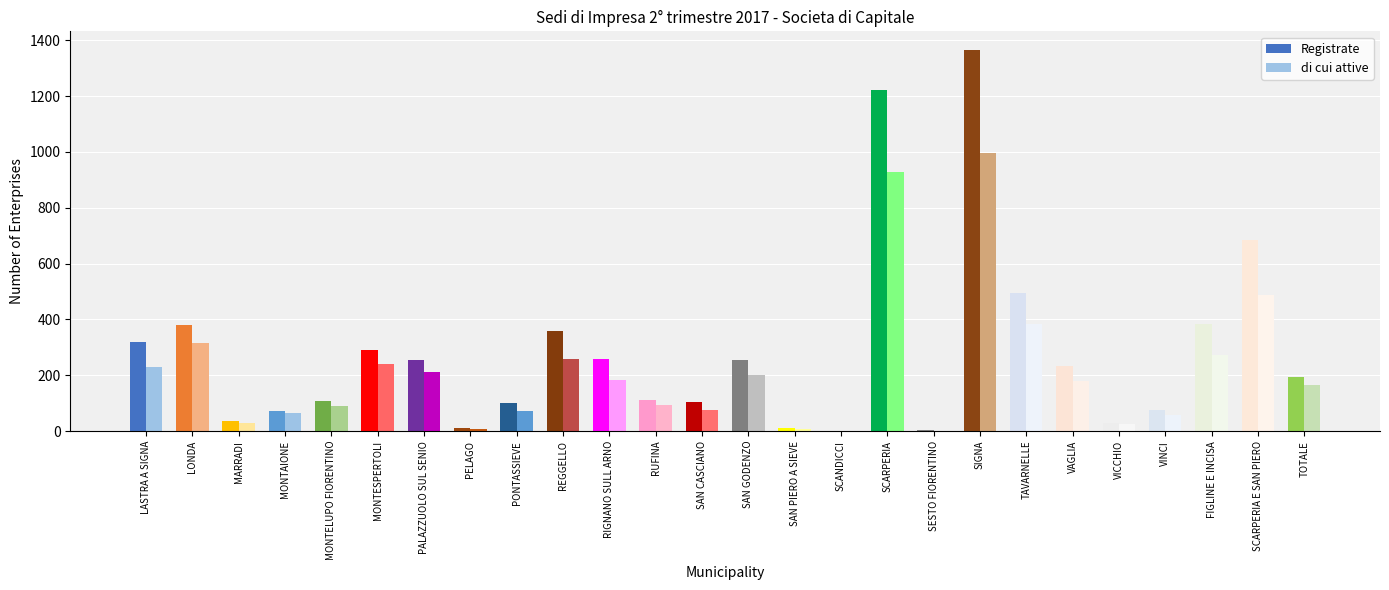

Reading right to left, extract all data points from this chart.

Registrate: 195	686	382	77	30	234	494	1364	4	1221	2	10	255	105	113	258	359	102	11	256	289	107	71	36	380	321
di cui attive: 165	487	272	57	24	178	382	995	2	929	1	8	200	77	92	182	258	72	8	212	241	91	65	30	314	229